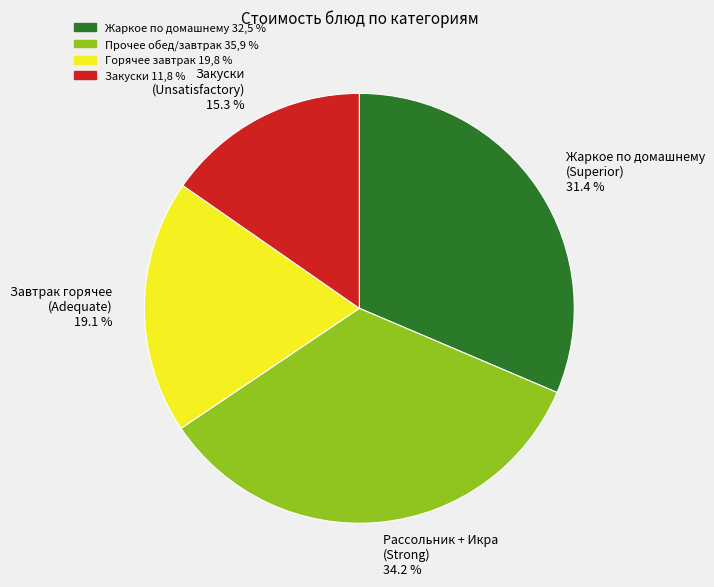

Is there a majority slice in this chart?

No